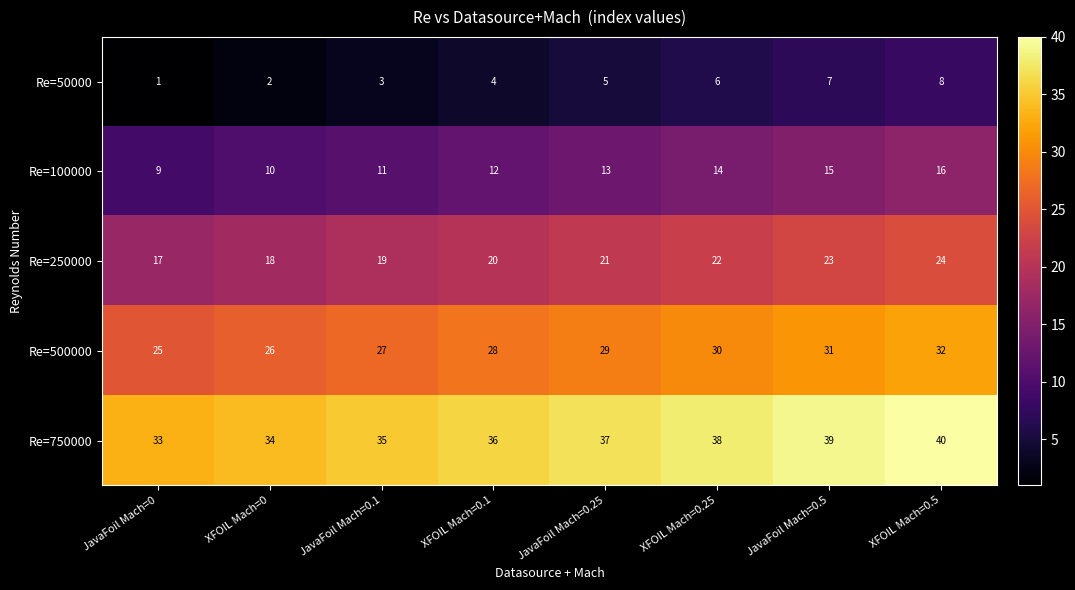

What is the maximum value for Re=50000?

8